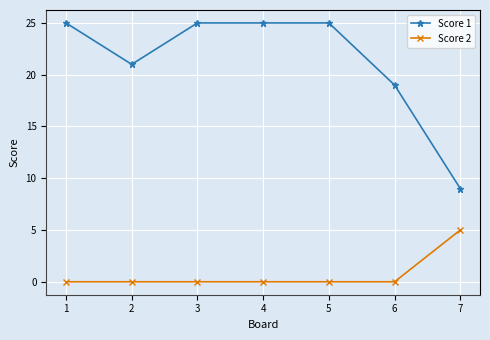

How many data points in Score 1 are less than 25?

3